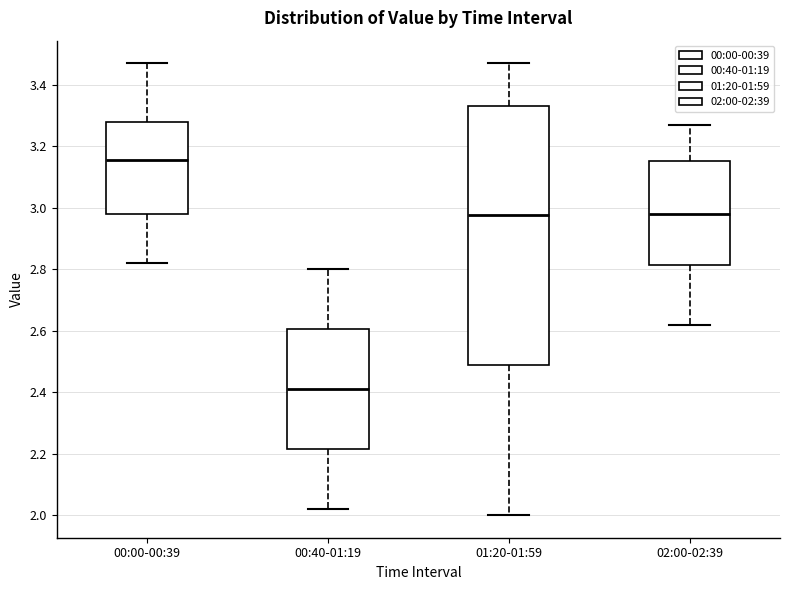

Which box has the lowest median line?

00:40-01:19